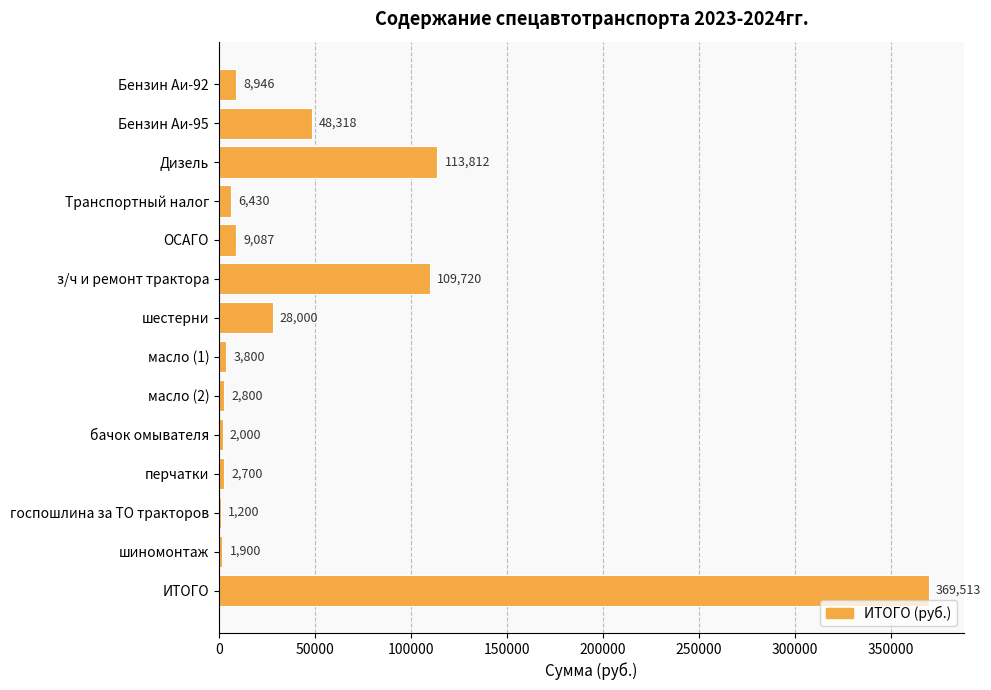

True or false: the data shows 3800.0 at масло (1).

True